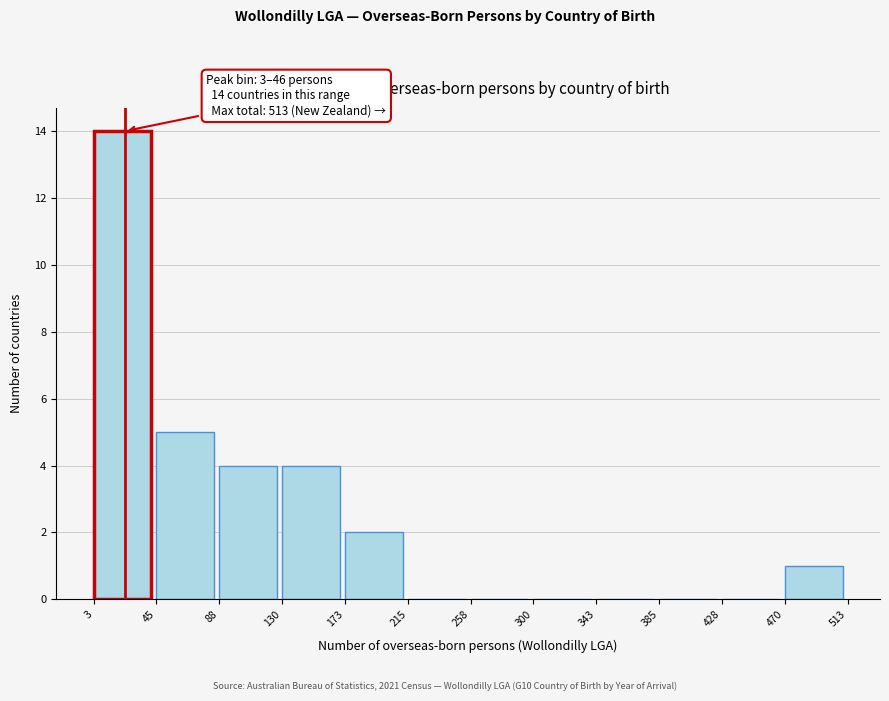

Which range on the x-axis has the tallest bar?

3 to 45